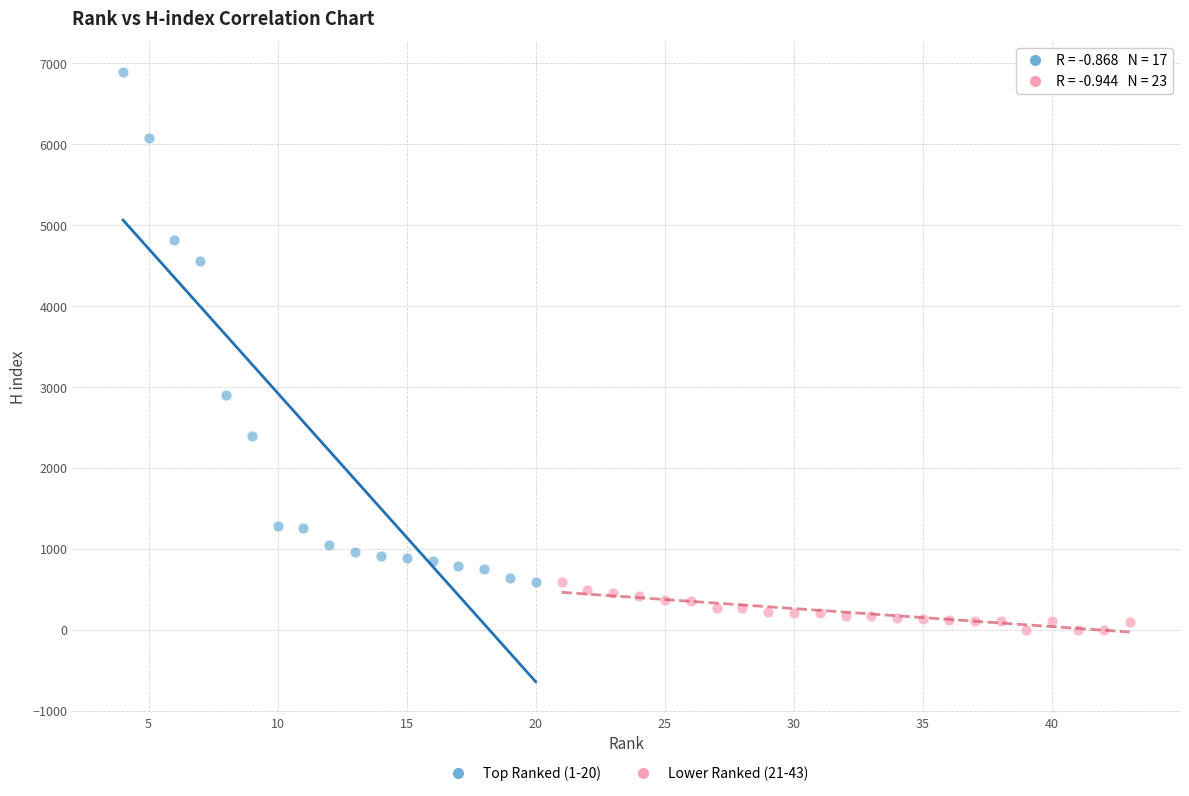

Which series reaches the minimum Y coordinate?

Lower Ranked (21-43)